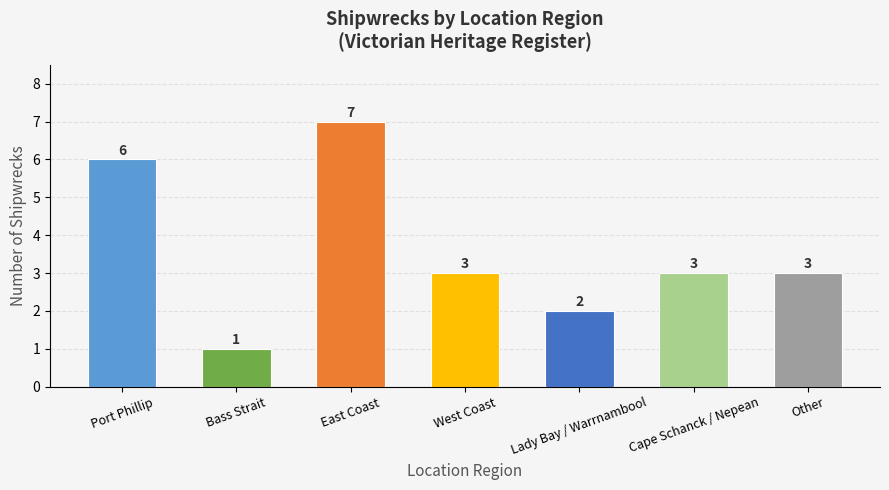

How many distinct data groups are displayed?

1